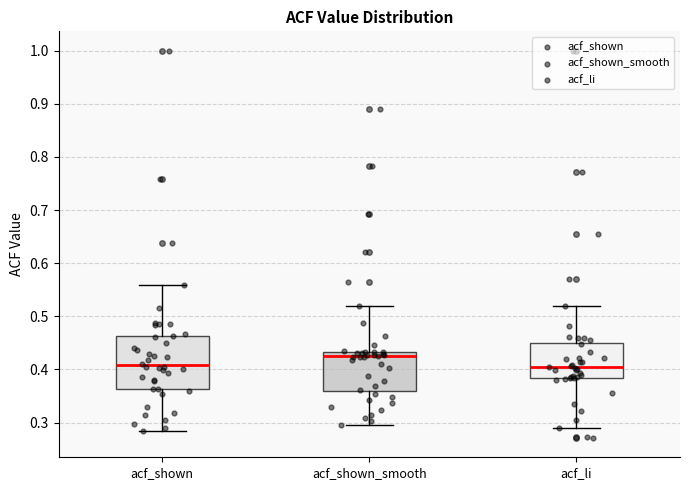

Reading left to right, read every box against the y-axis: the position of its median line, the range the box covers, and the ends of its whiskers. The values are not printed on the chart, so give them approximately, as read against the axis.

acf_shown: median 0.41, box 0.36 to 0.46, whiskers 0.28 to 0.56
acf_shown_smooth: median 0.42, box 0.36 to 0.43, whiskers 0.30 to 0.52
acf_li: median 0.40, box 0.38 to 0.45, whiskers 0.29 to 0.52